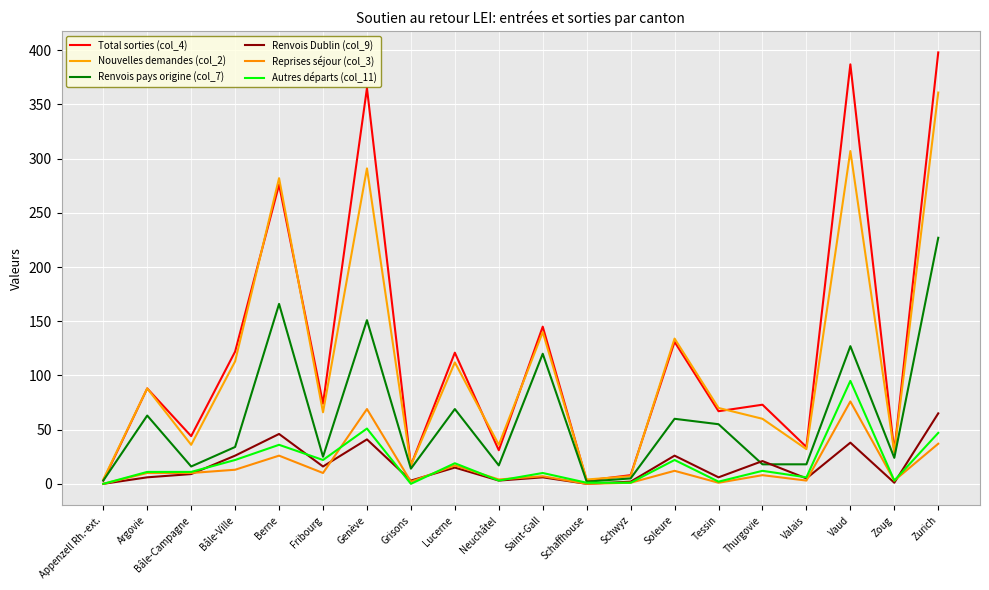

At which label is Reprises séjour (col_3) closest to 38?

Zurich